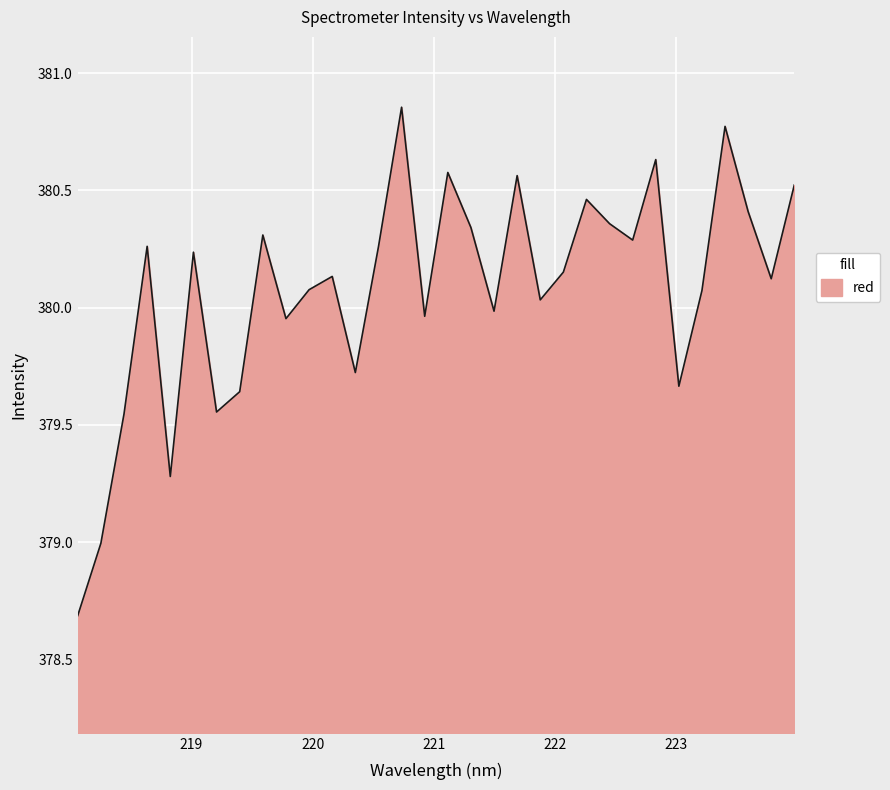

What is the minimum value shown in the chart?

378.7